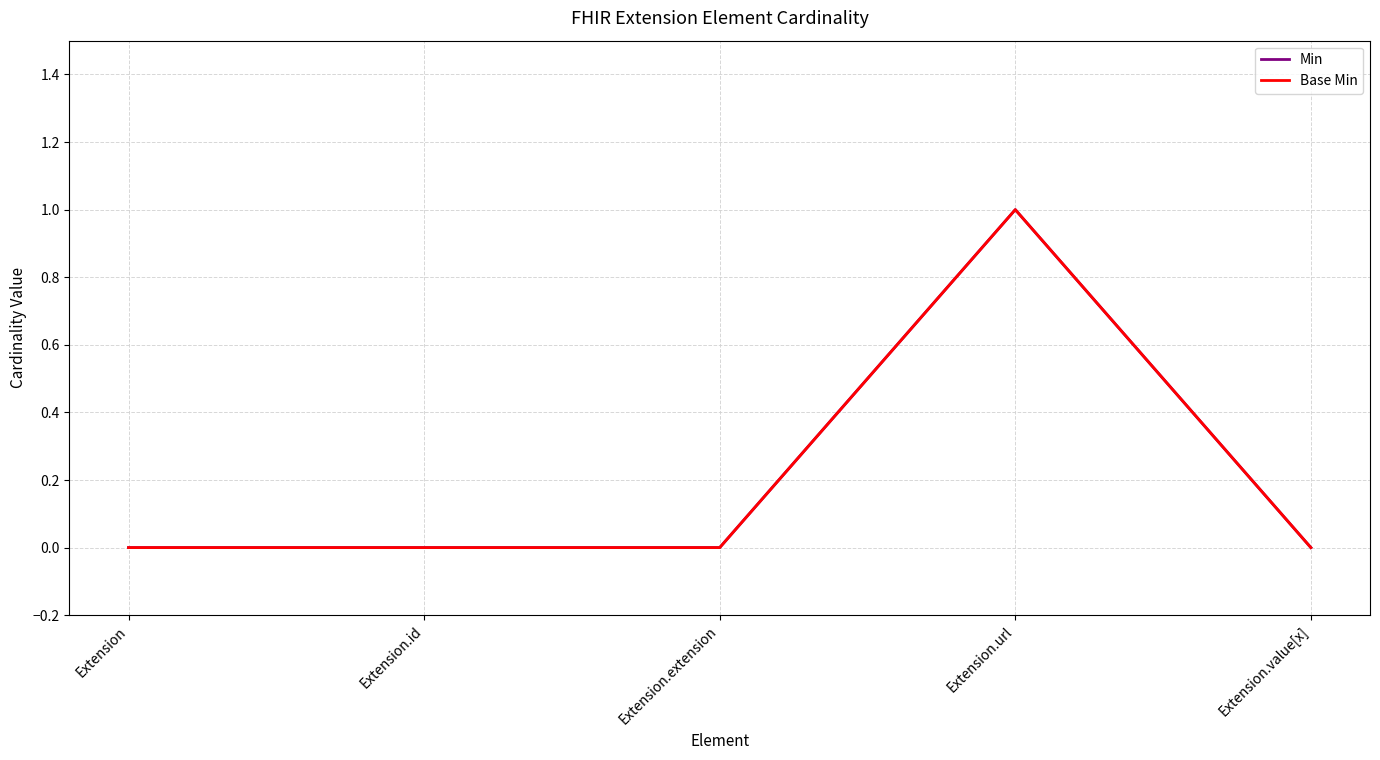

Does the chart have visible grid lines?

Yes